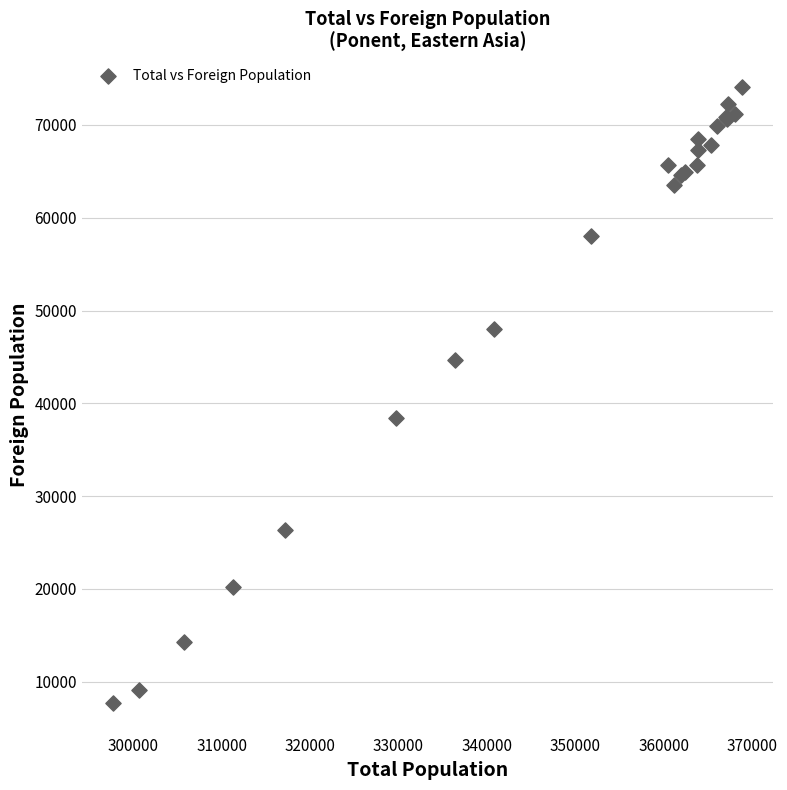

What Y value in the scatter plot is closest to 40889?

38409